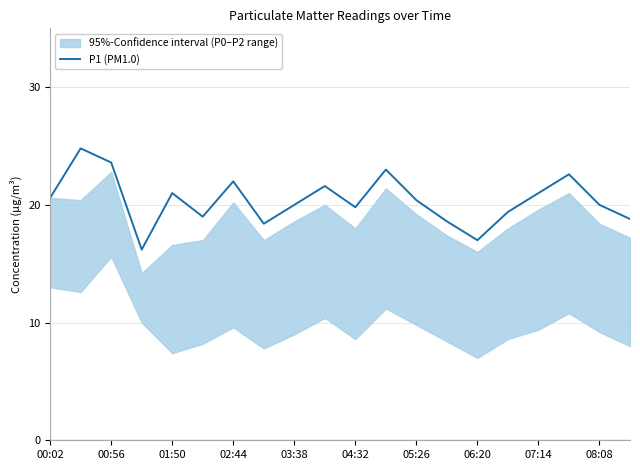

What is the minimum value shown in the chart?

16.2